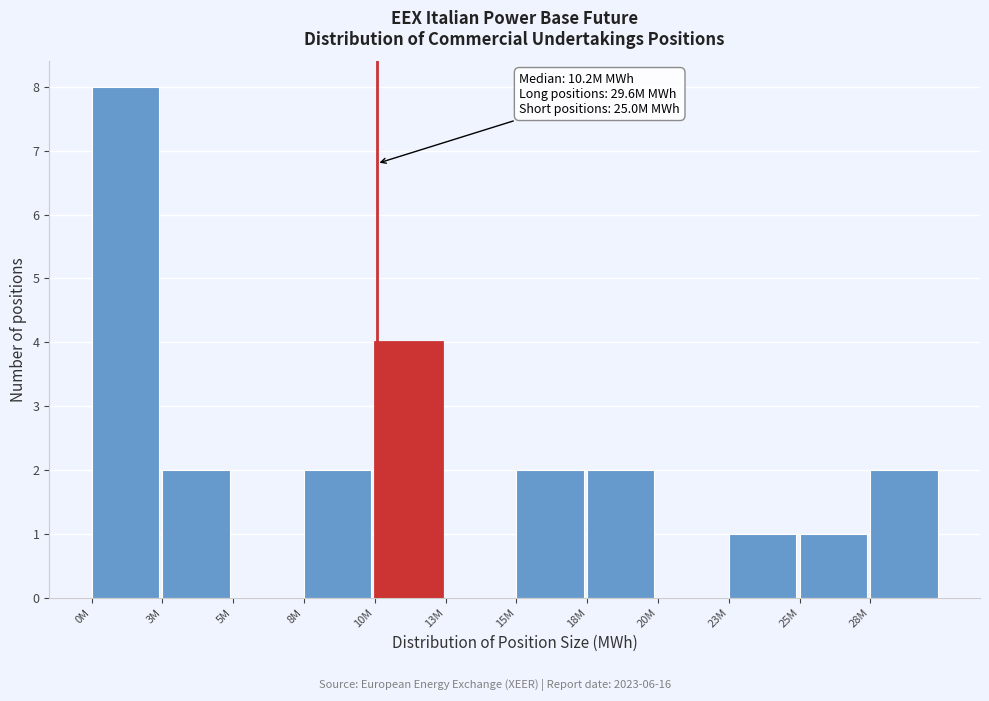

Reading left to right, what are all the values shown in this chart?

0M=8	3M=2	5M=0	8M=2	10M=4	13M=0	15M=2	18M=2	20M=0	23M=1	25M=1	28M=2